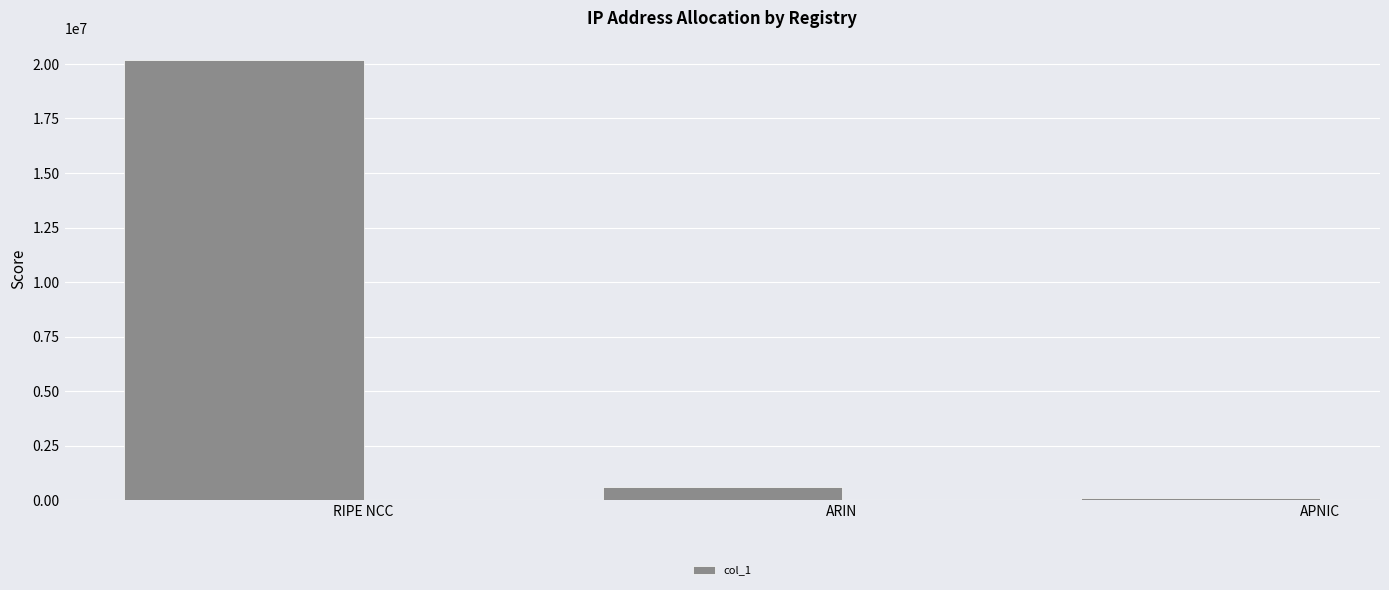

What is the ratio of the value at RIPE NCC to the value at APNIC?

276.7